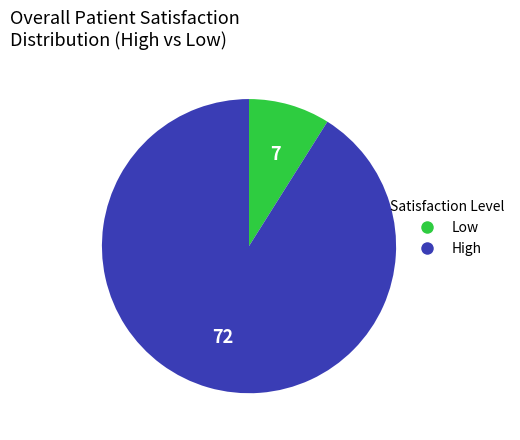

Is there a majority slice in this chart?

Yes